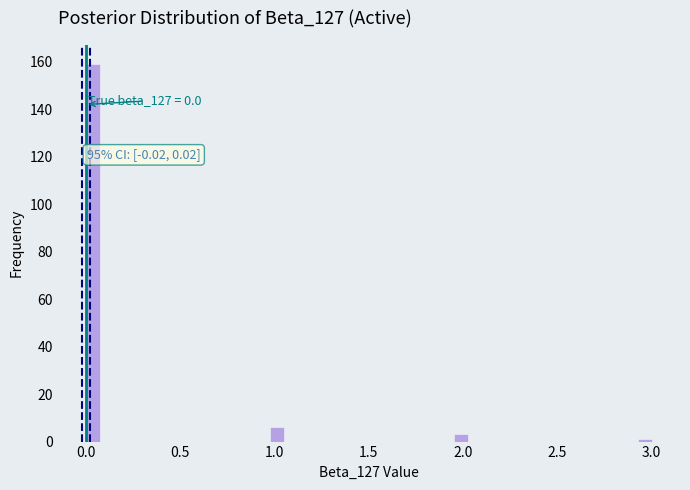

Read against the x-axis, roughly where is the centre of the tallest bar?

0.05